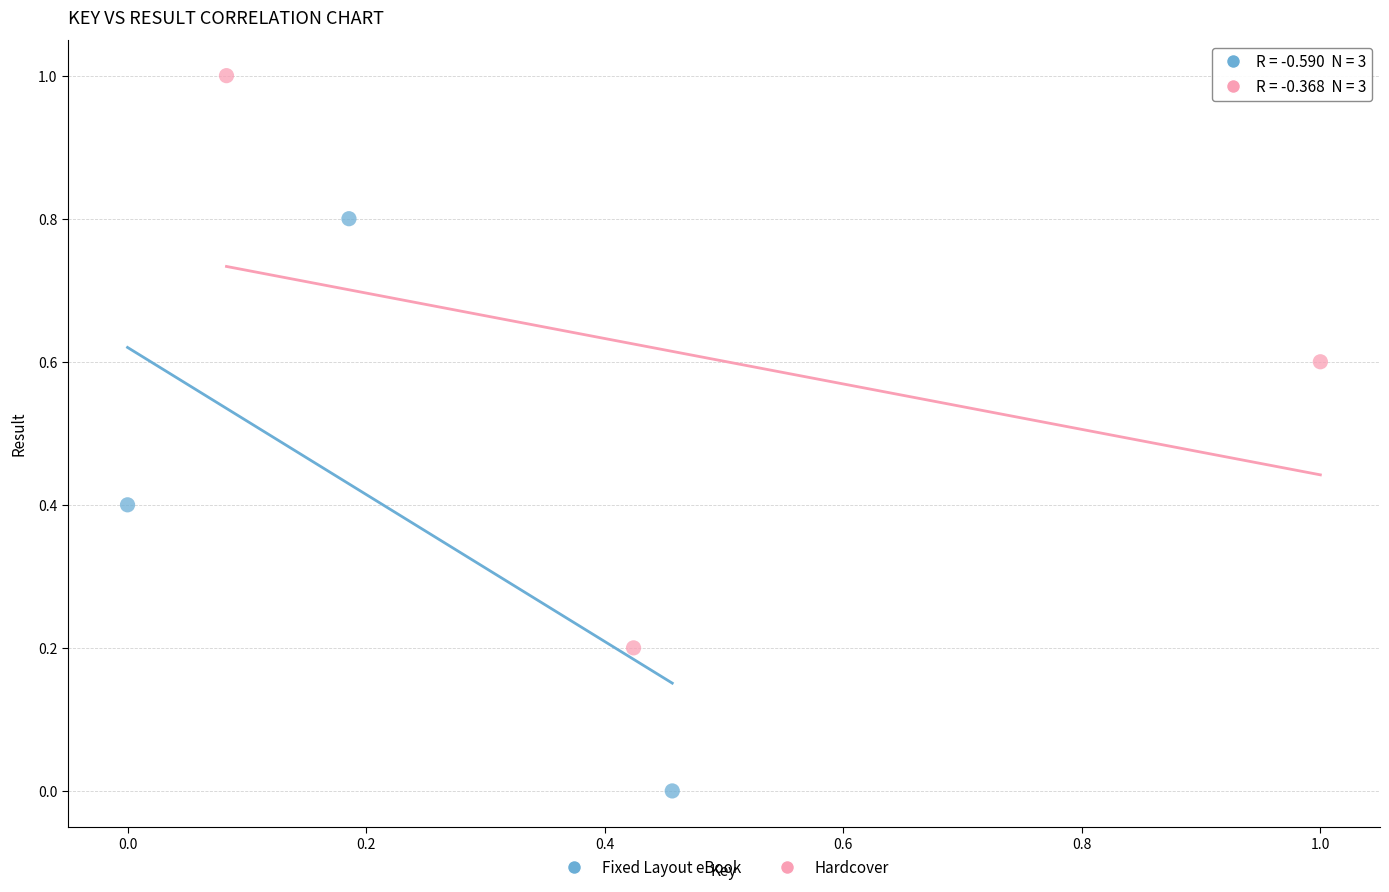

Which series reaches the maximum Y coordinate?

Hardcover